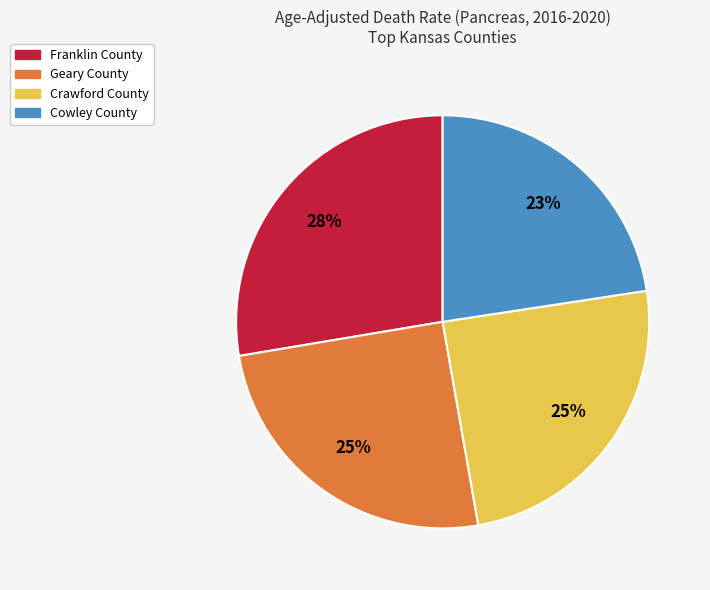

To the nearest percent, what percentage of the pie is Franklin County?

28%